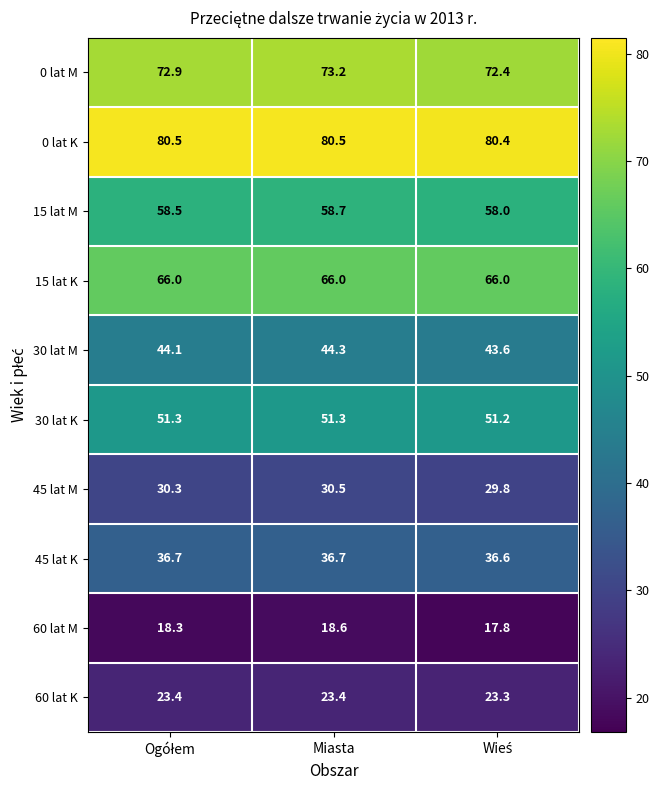

What is the approximate value of 45 lat M at Miasta?

30.5